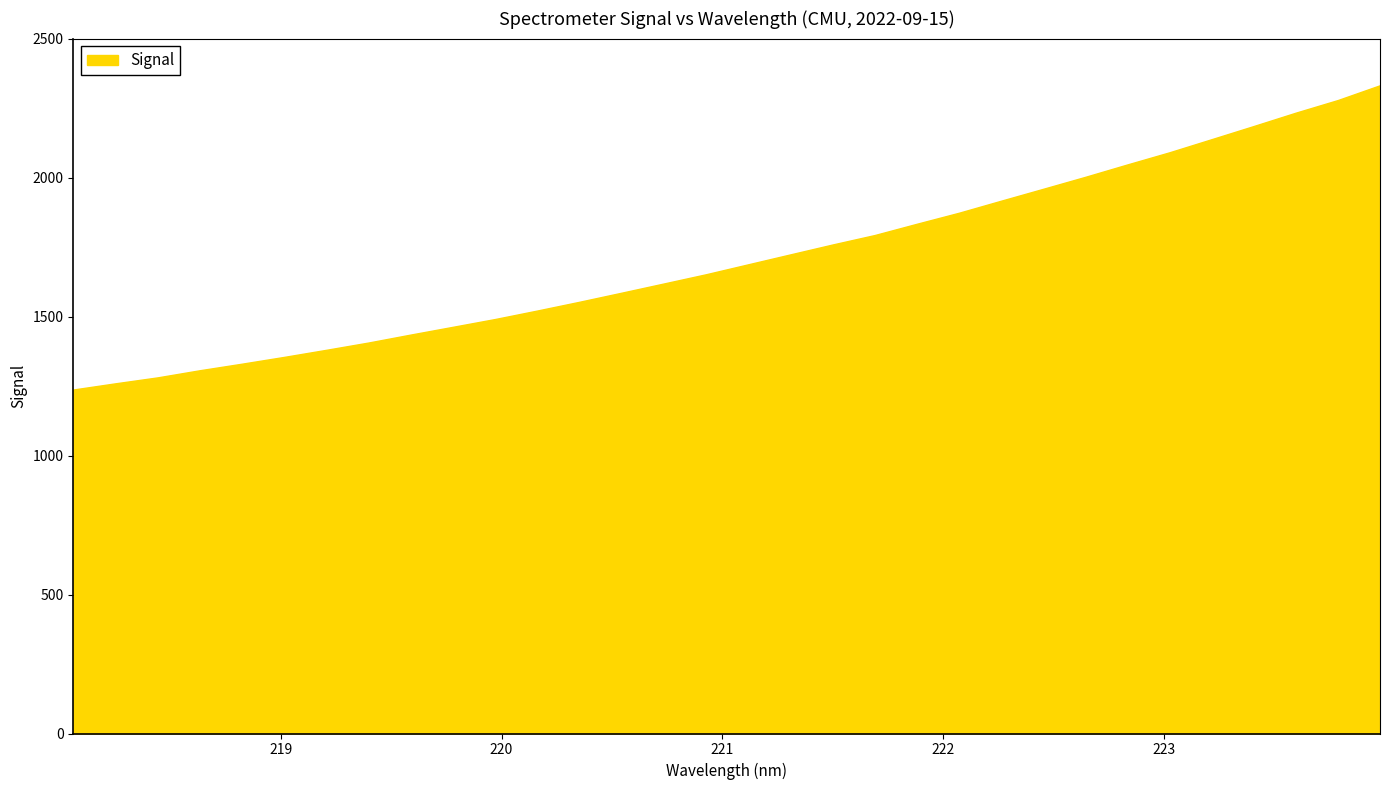

What is the difference between the maximum and minimum values?

1094.7